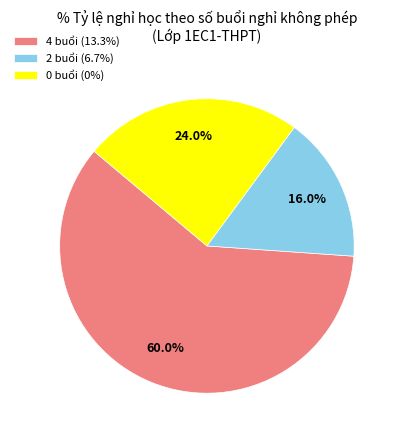

Which has a higher value, 4 buổi (13.3%) or 2 buổi (6.7%)?

4 buổi (13.3%)